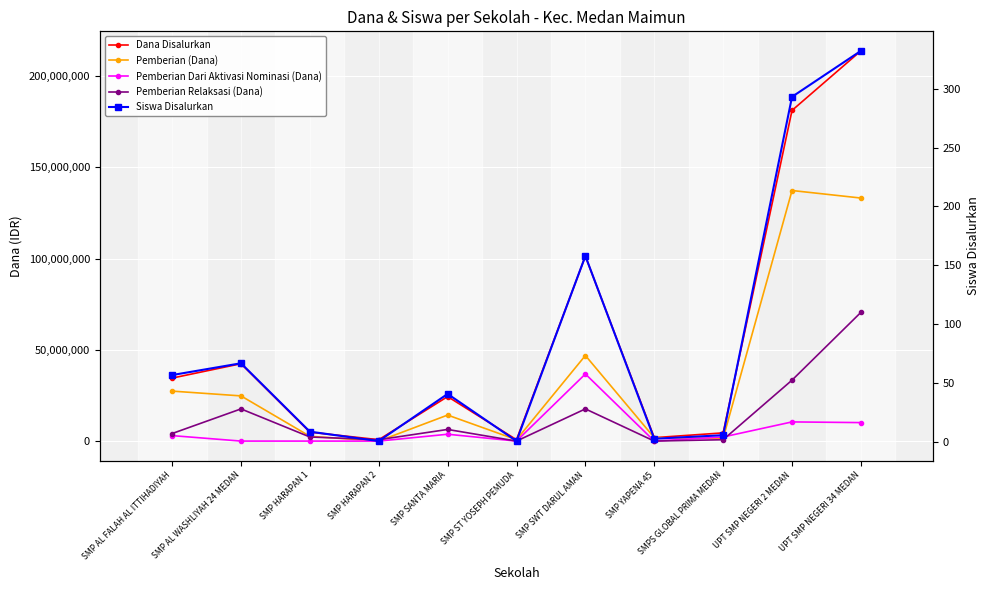

Is this an area chart (filled region under the line)?

No